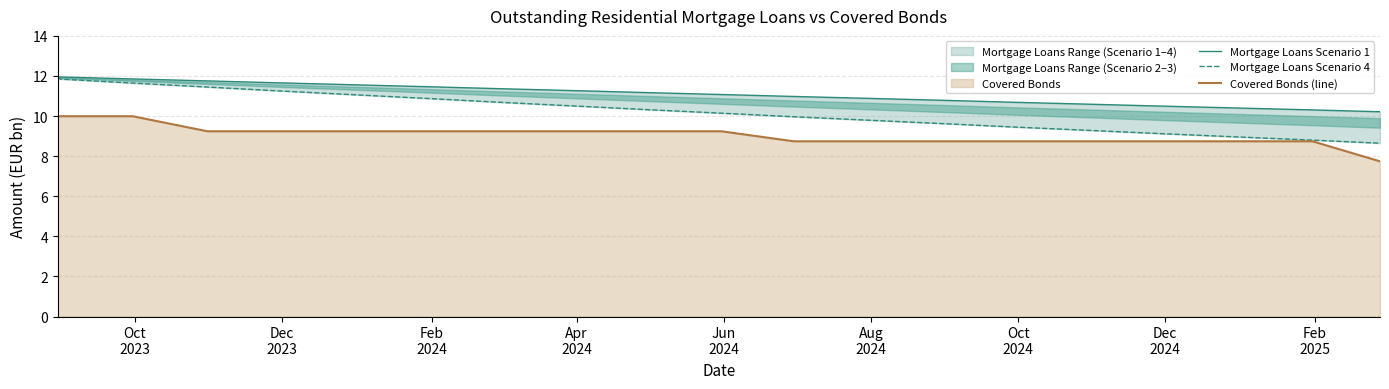

Reading left to right, what are all the values shown in this chart?

Mortgage Loans Scenario 1: 11.9	11.9	11.9	11.8	11.7	11.6	11.5	11.4	11.3	11.2	11.1	11.0	10.9	10.8	10.7	10.6	10.5	10.4	10.3	10.2
Mortgage Loans Scenario 4: 11.9	11.8	11.6	11.4	11.3	11.1	10.9	10.7	10.5	10.3	10.1	10.0	9.8	9.6	9.4	9.3	9.1	9.0	8.8	8.6
Covered Bonds (line): 10.0	10.0	10.0	9.2	9.2	9.2	9.2	9.2	9.2	9.2	9.2	8.7	8.7	8.7	8.7	8.7	8.7	8.7	8.7	7.7